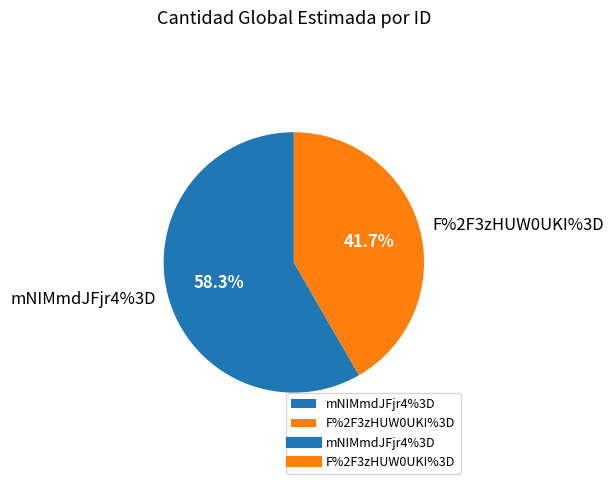

What is the ratio of the value at F%2F3zHUW0UKI%3D to the value at mNIMmdJFjr4%3D?

0.7